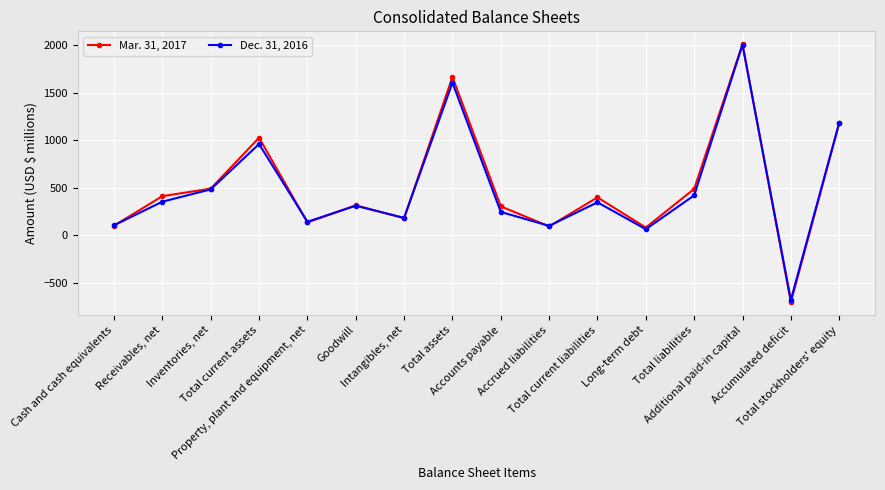

What are all the series names shown in the legend?

Mar. 31, 2017, Dec. 31, 2016